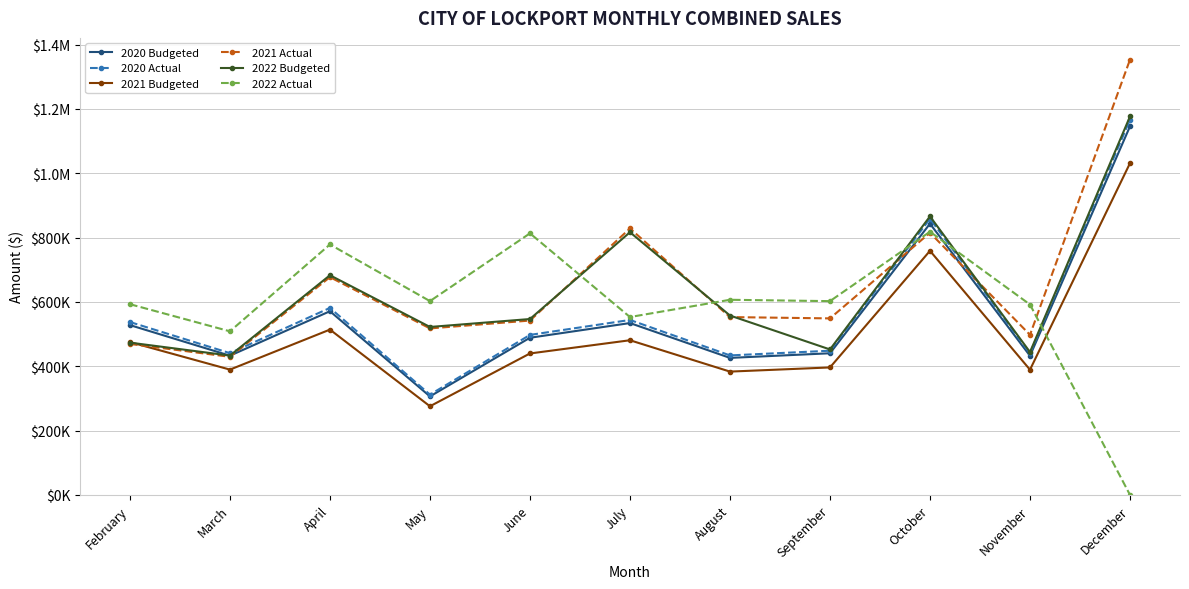

What is the greatest value displayed?

1353428.0